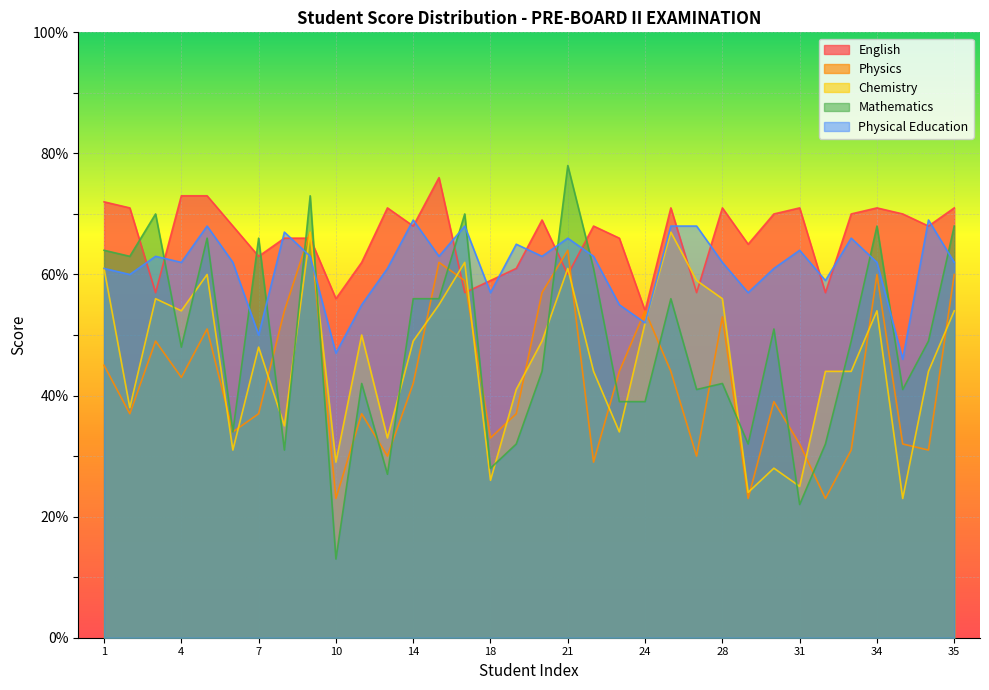

What are all the series names shown in the legend?

English, Physics, Chemistry, Mathematics, Physical Education